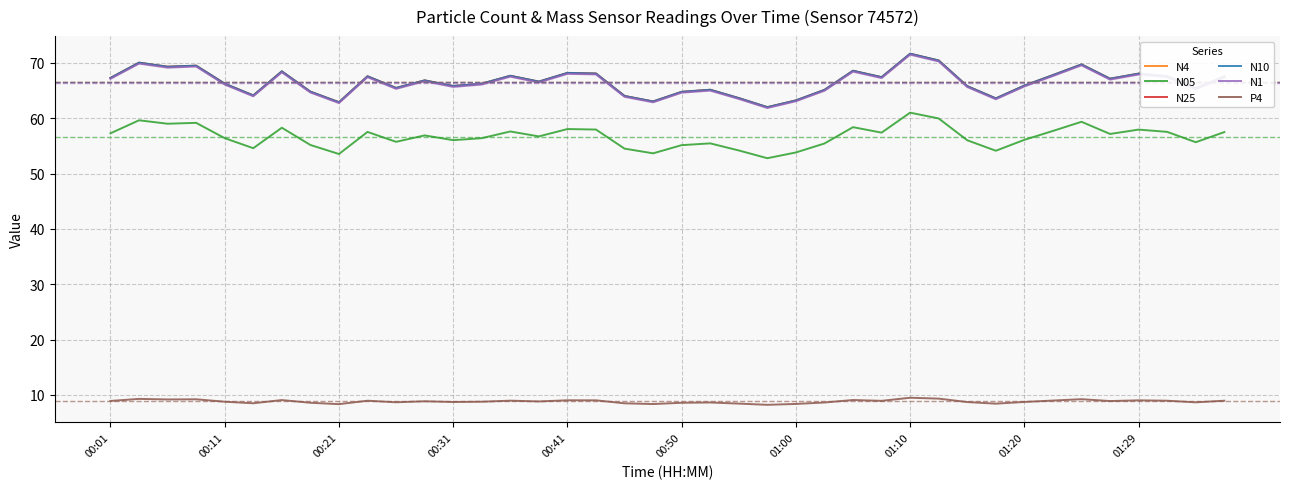

What is the smallest value displayed?

8.2